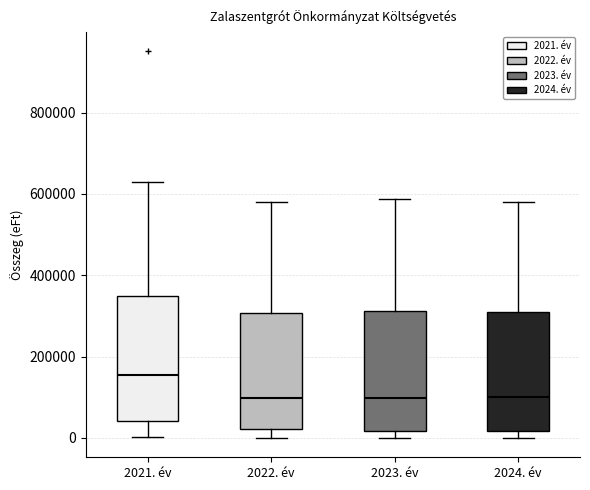

Reading left to right, read every box against the y-axis: the position of its median line, the range the box covers, and the ends of its whiskers. The values are not printed on the chart, so give them approximately, as read against the axis.

2021. év: median 160000, box 40000 to 340000, whiskers 0 to 620000
2022. év: median 100000, box 20000 to 300000, whiskers 0 to 580000
2023. év: median 100000, box 20000 to 320000, whiskers 0 to 580000
2024. év: median 100000, box 20000 to 320000, whiskers 0 to 580000